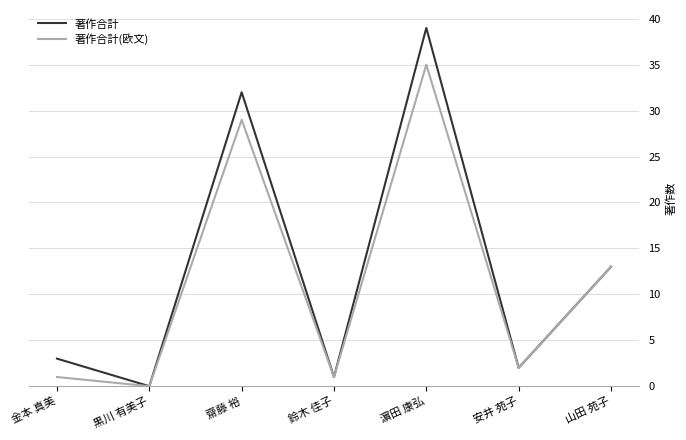

How many lines are shown in the chart?

2